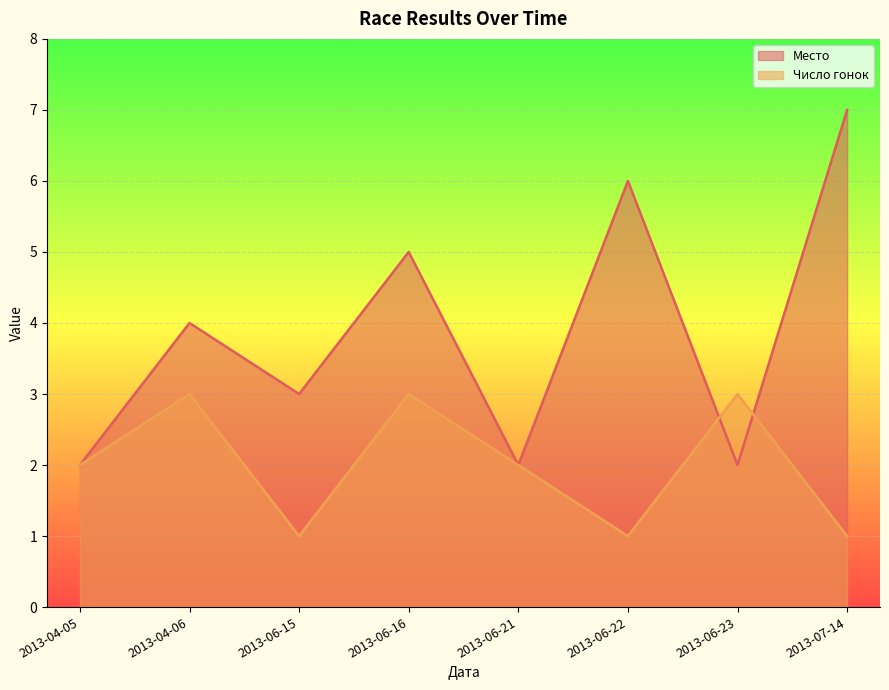

At which category does the chart reach its peak across all series?

2013-07-14